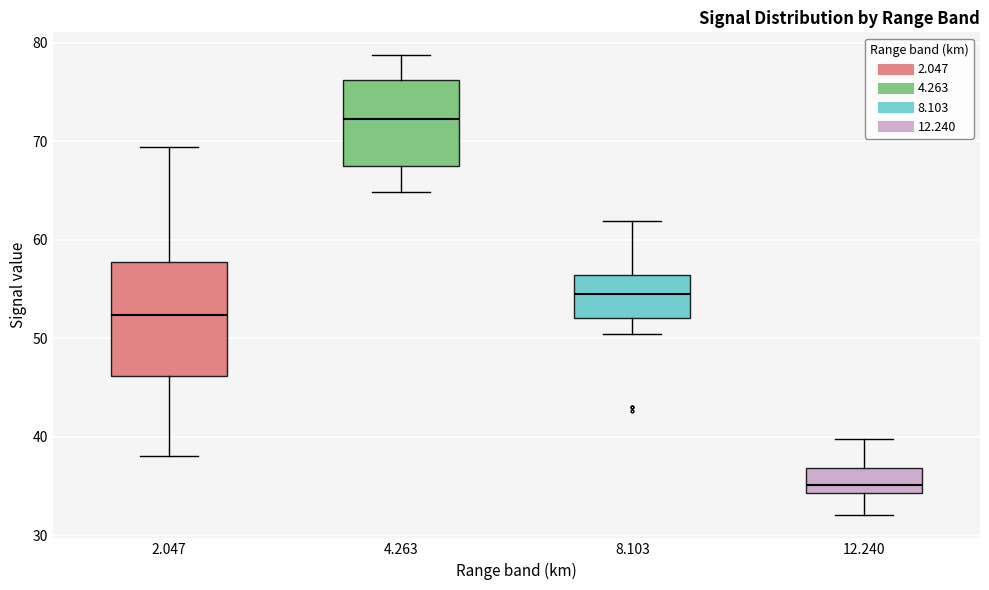

Reading left to right, read every box against the y-axis: the position of its median line, the range the box covers, and the ends of its whiskers. The values are not printed on the chart, so give them approximately, as read against the axis.

2.047: median 52, box 46 to 58, whiskers 38 to 69
4.263: median 72, box 67 to 76, whiskers 65 to 79
8.103: median 55, box 52 to 56, whiskers 50 to 62
12.240: median 35, box 34 to 37, whiskers 32 to 40